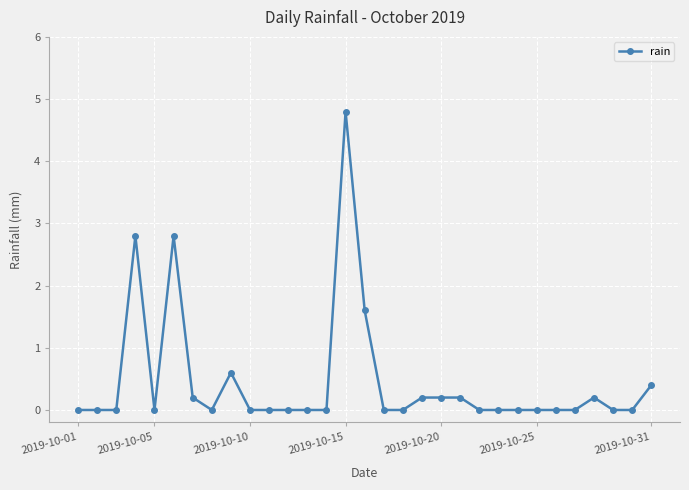

What is the greatest value displayed?

4.8